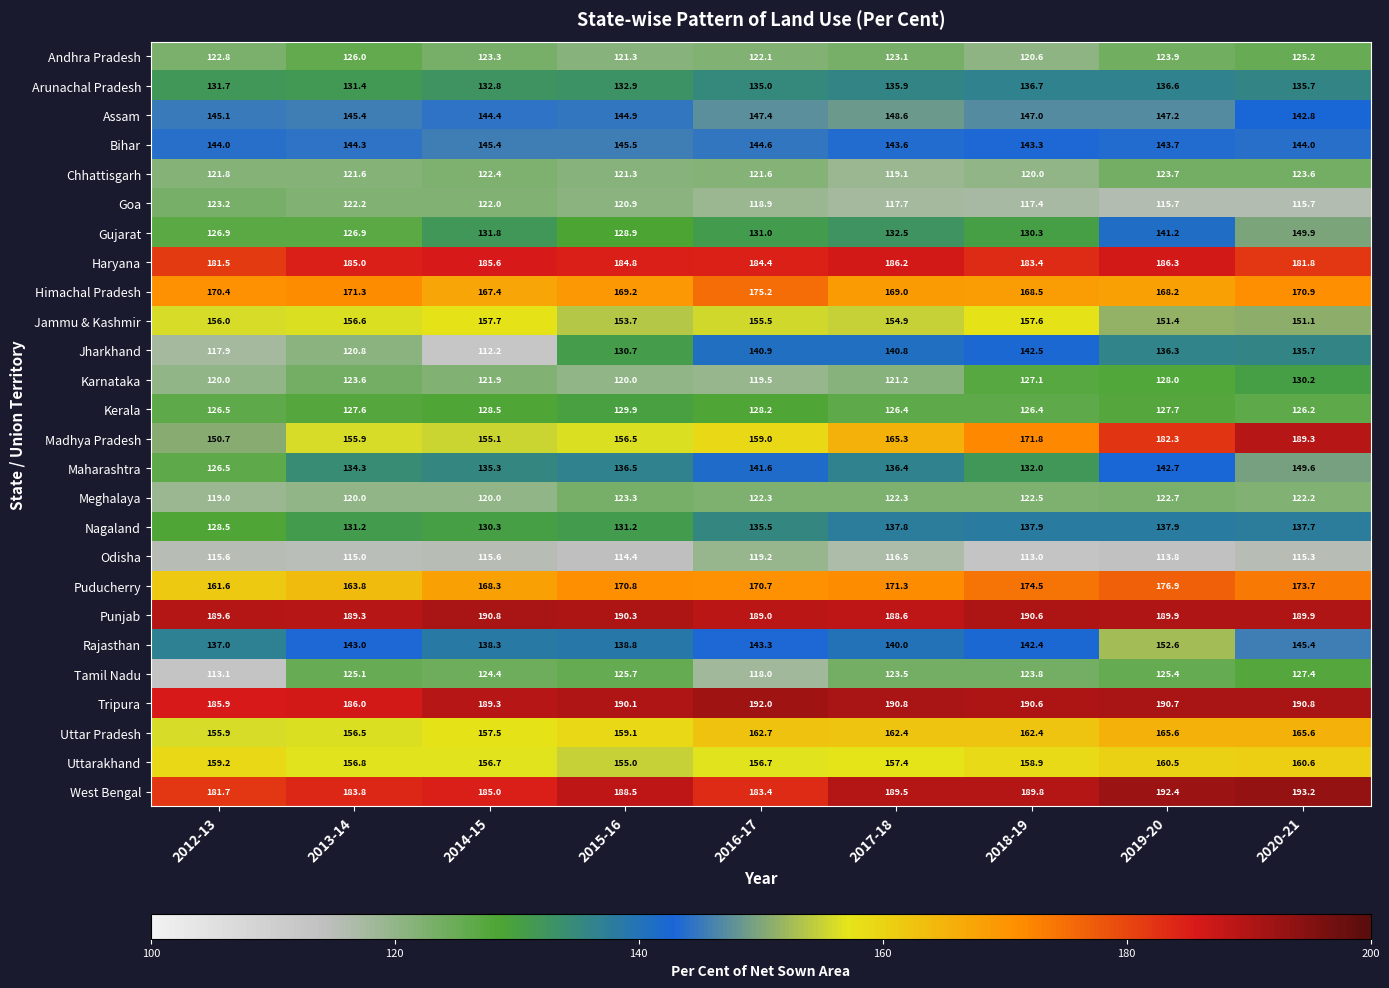

What is the total value across all series at 2012-13?

3712.1